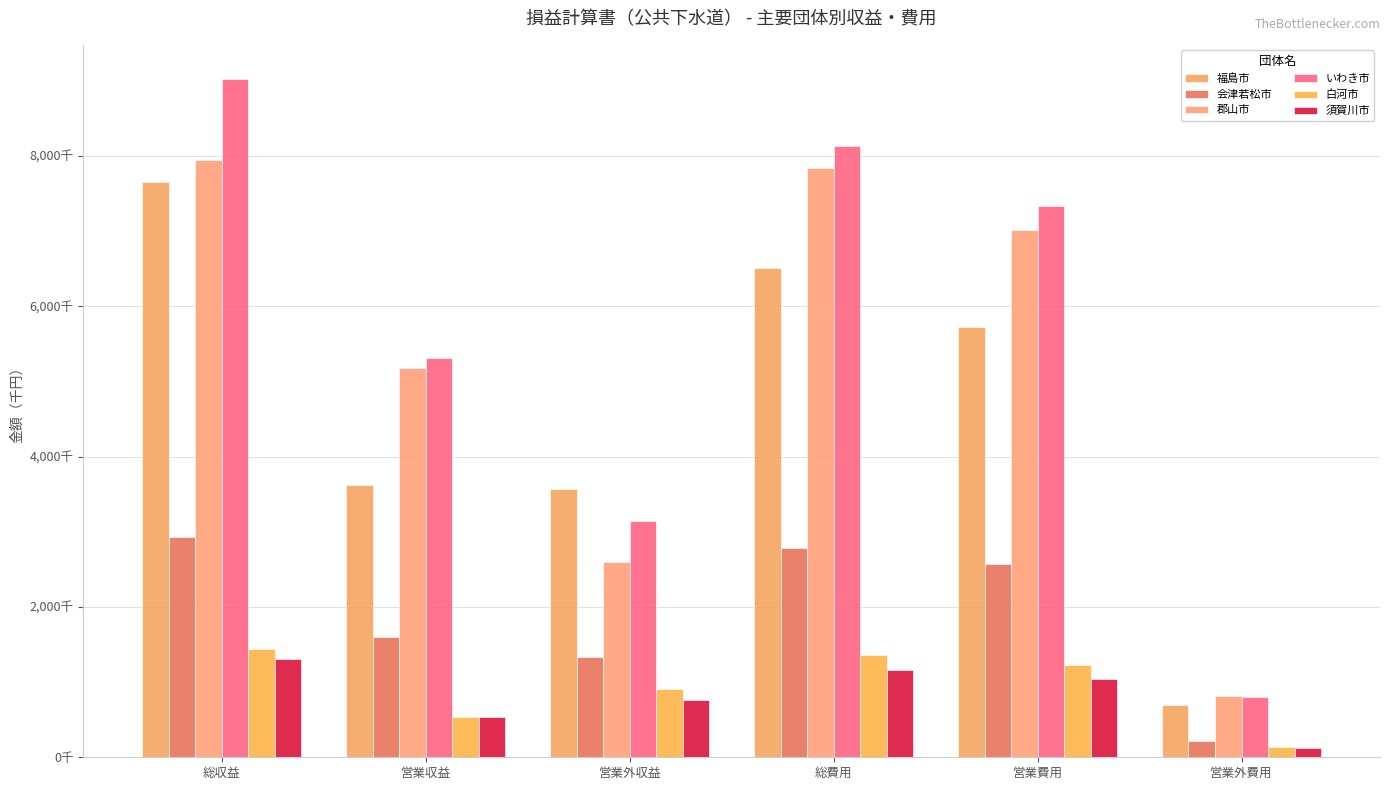

Which has a higher value, 総費用 or 総収益?

総収益